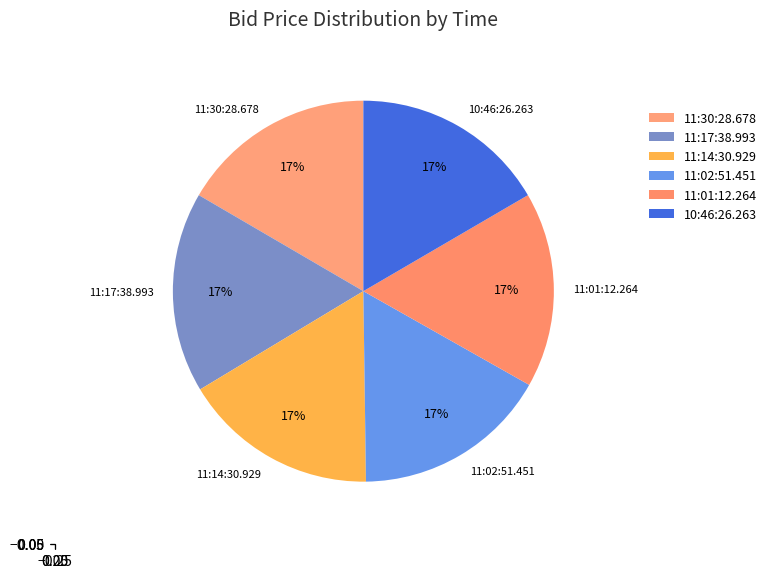

What percentage is the 11:02:51.451 slice, to the nearest percent?

17%